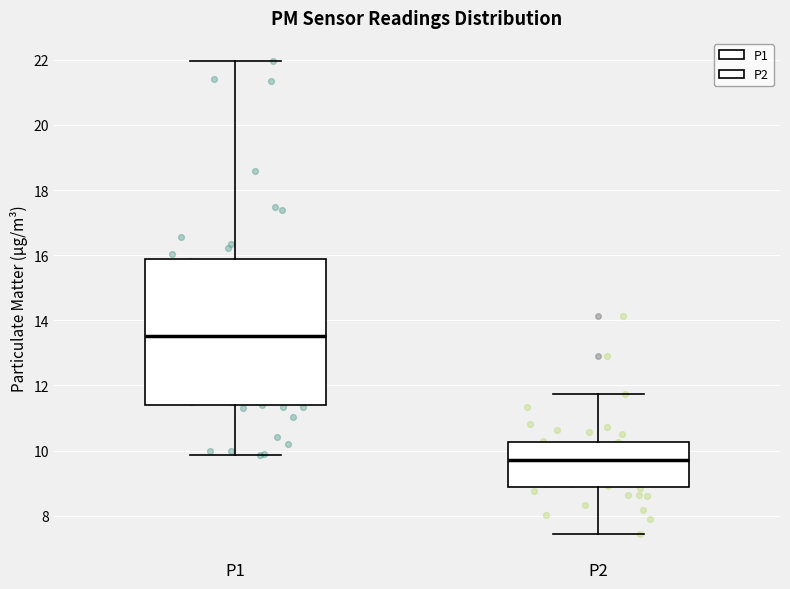

Where does the upper whisker of the box for P1 end on the y-axis? The values are not printed on the chart, so give them approximately, as read against the axis.

22.0